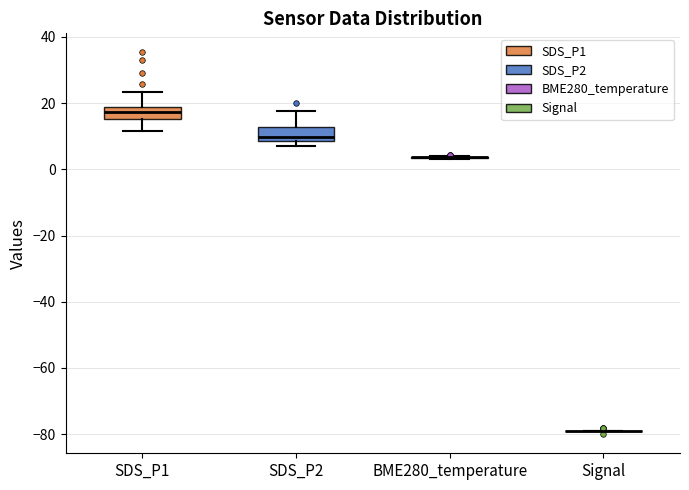

Reading left to right, transcribe this box plot: for each box, give where its median line is, the range the box spans, and where its two whiskers end, as read against the y-axis. The values are not printed on the chart, so give them approximately, as read against the axis.

SDS_P1: median 18 (inside the box), box 16 to 18, whiskers 12 to 24
SDS_P2: median 10, box 8 to 12, whiskers 8 (just below the box's lower edge) to 18
BME280_temperature: box collapsed to a line at 4, whiskers 4 to 4
Signal: box collapsed to a line at -78, whiskers -78 to -78